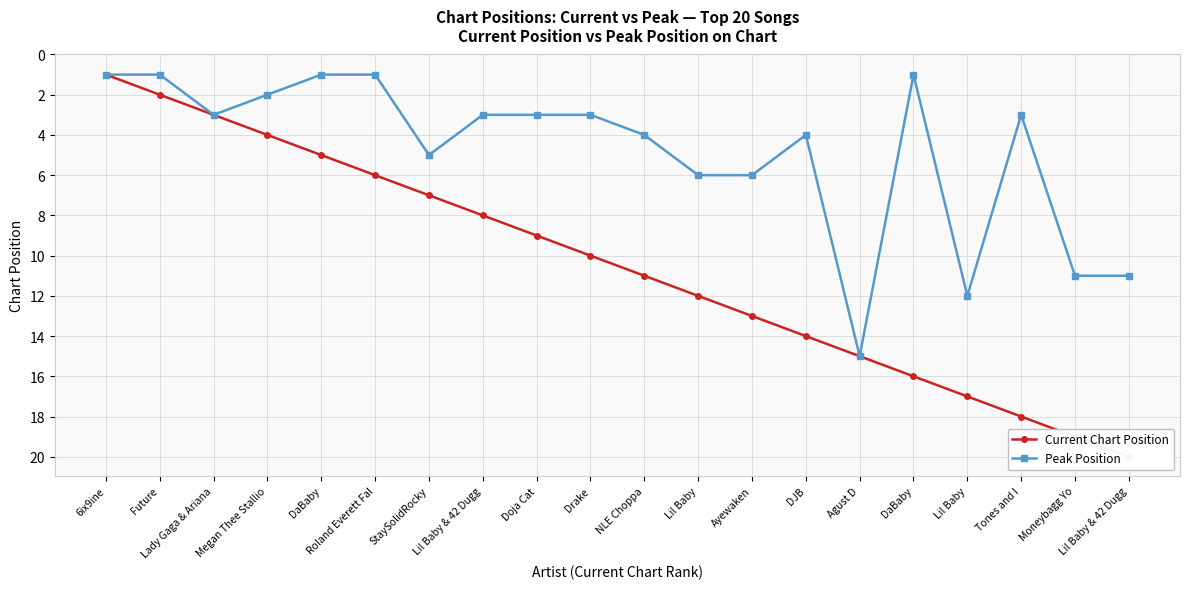

What is the average value of the Peak Position series?

5